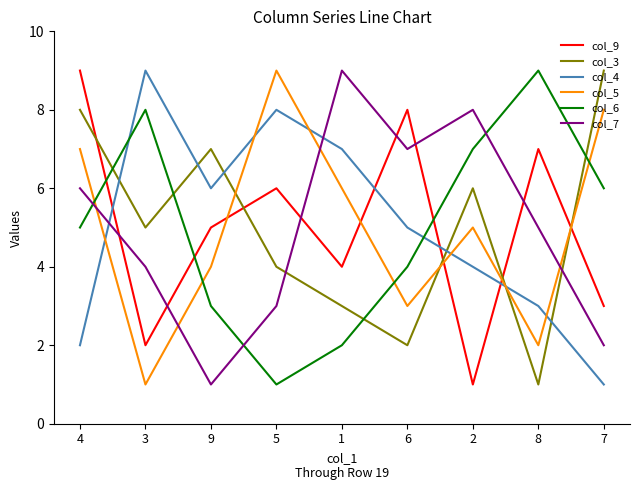

Where does the col_5 series first go above 5?

4